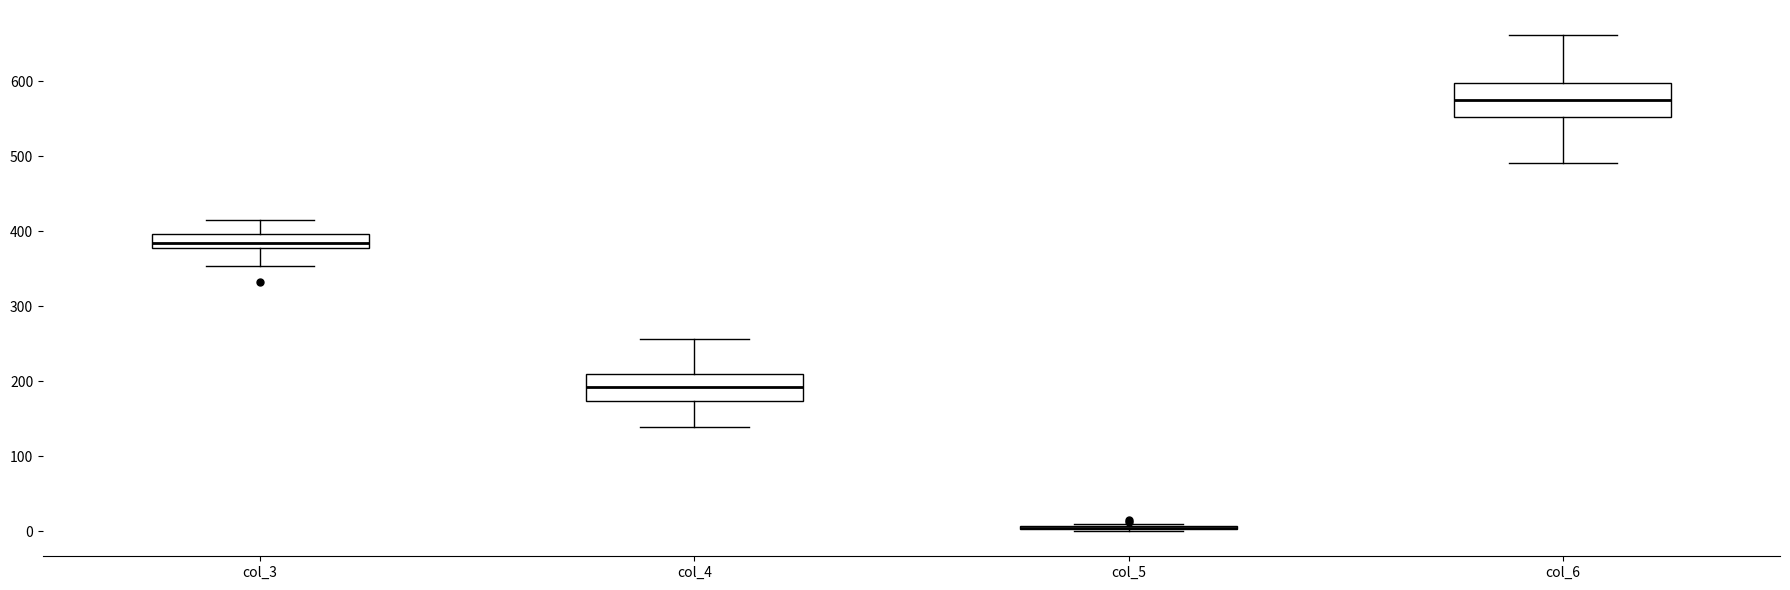

Where is the upper edge of the box for col_3 on the y-axis? The values are not printed on the chart, so give them approximately, as read against the axis.

400